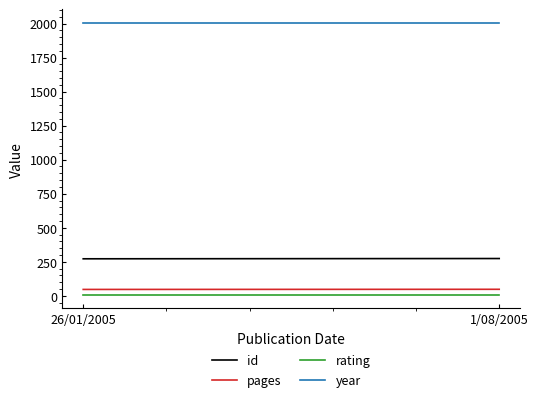

How many id values are between 272 and 274?

2